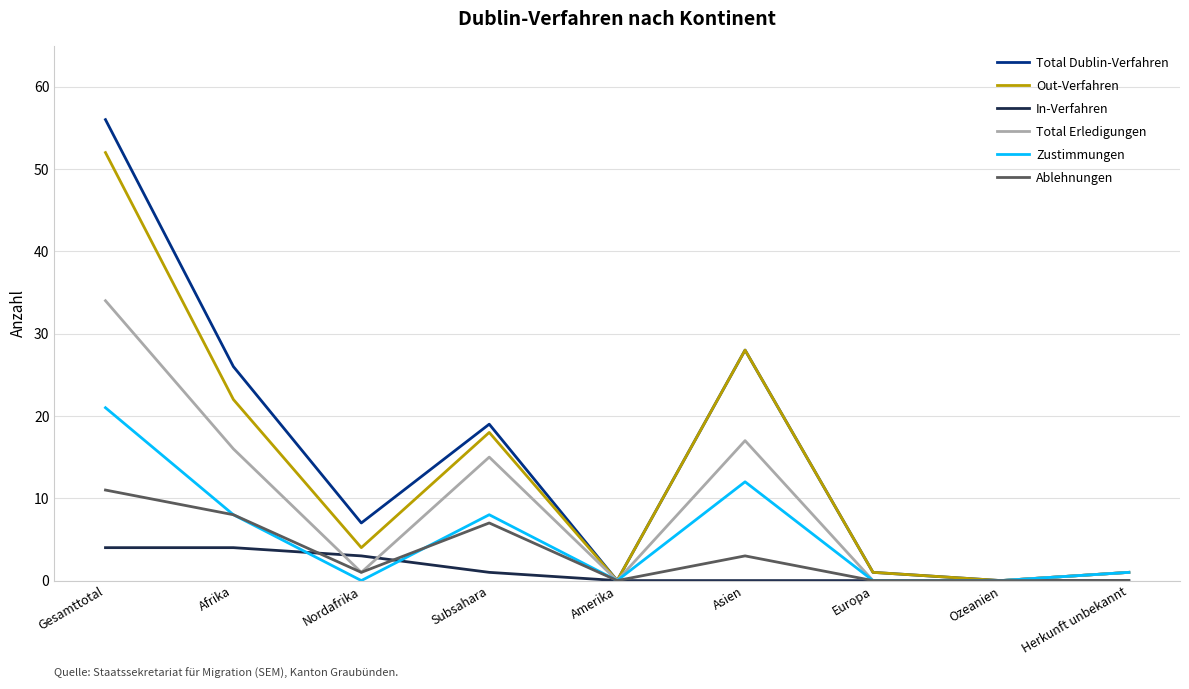

What is the difference between the maximum and minimum values in the Out-Verfahren series?

52